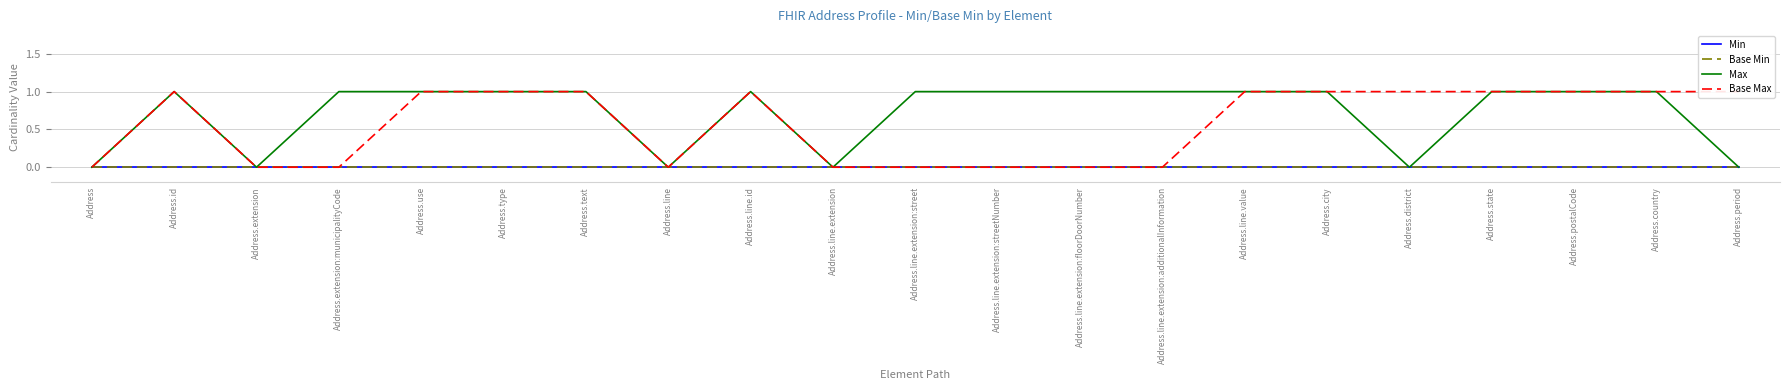

Rank the series by their maximum value, from lowest to highest.

Min, Base Min, Max, Base Max